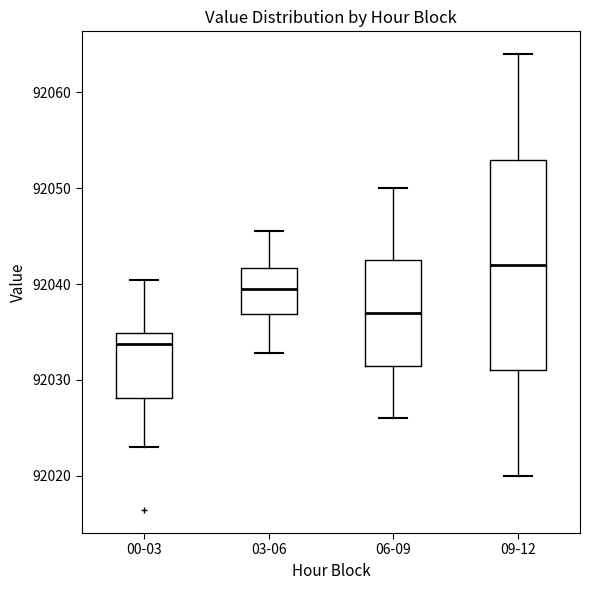

Which box's median line is the lowest?

00-03